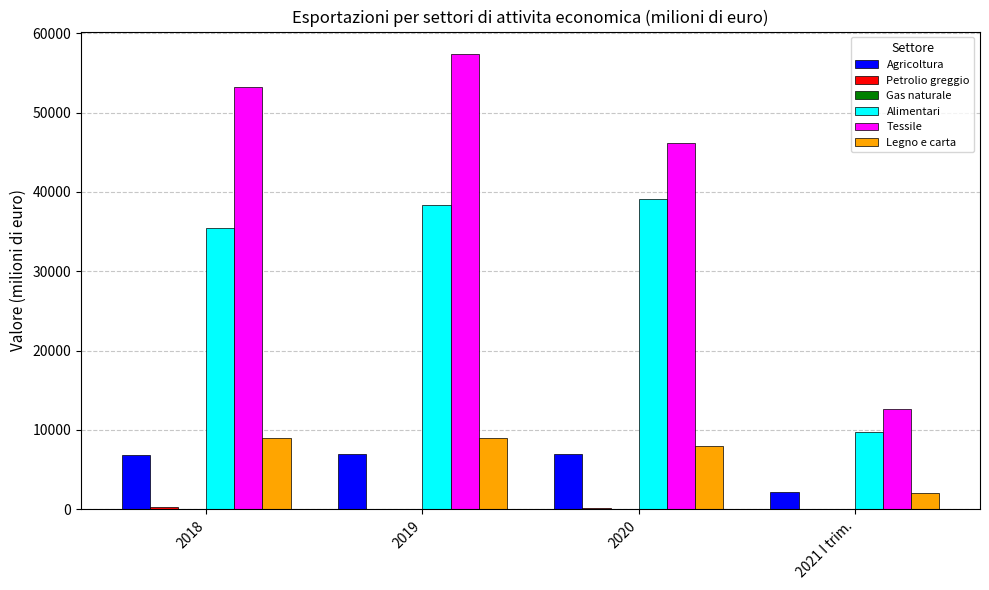

At which label is Alimentari closest to 24406?

2018